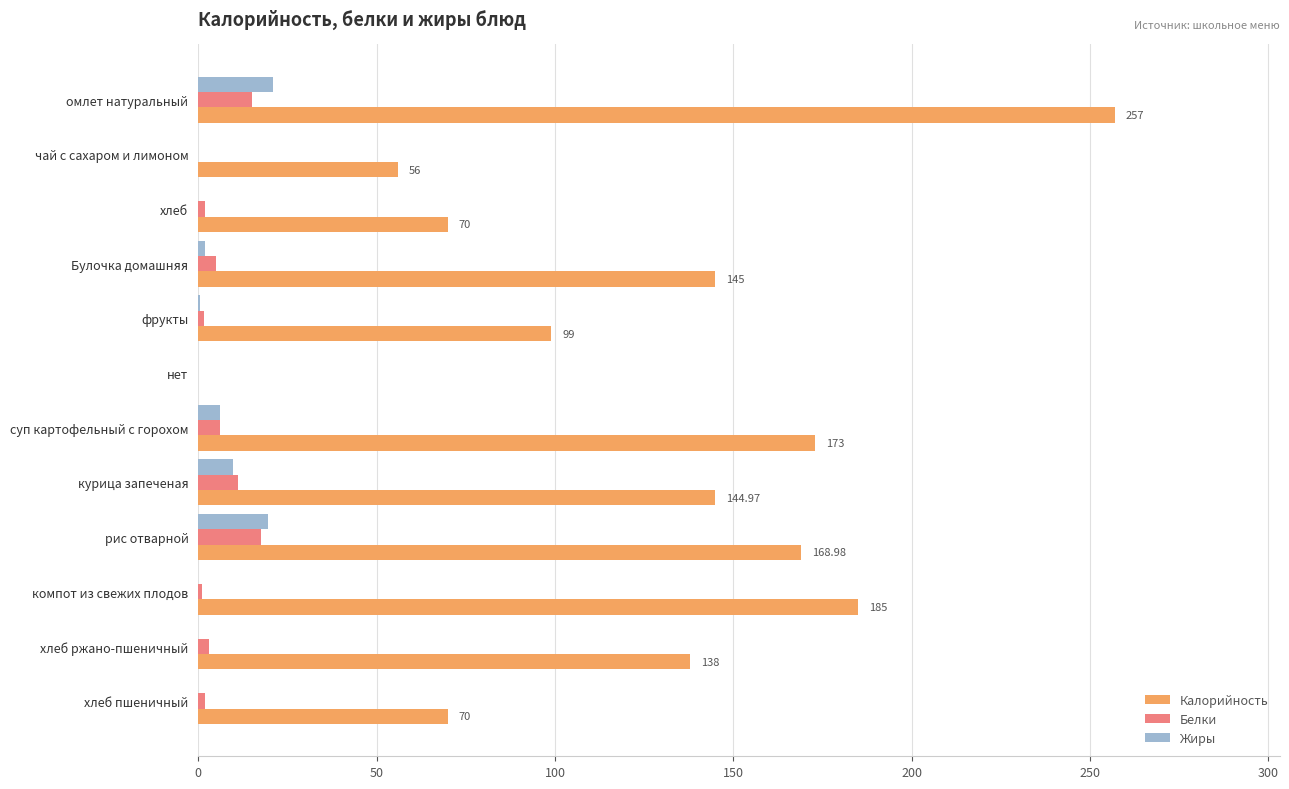

Which series has the largest range (max minus min)?

Калорийность